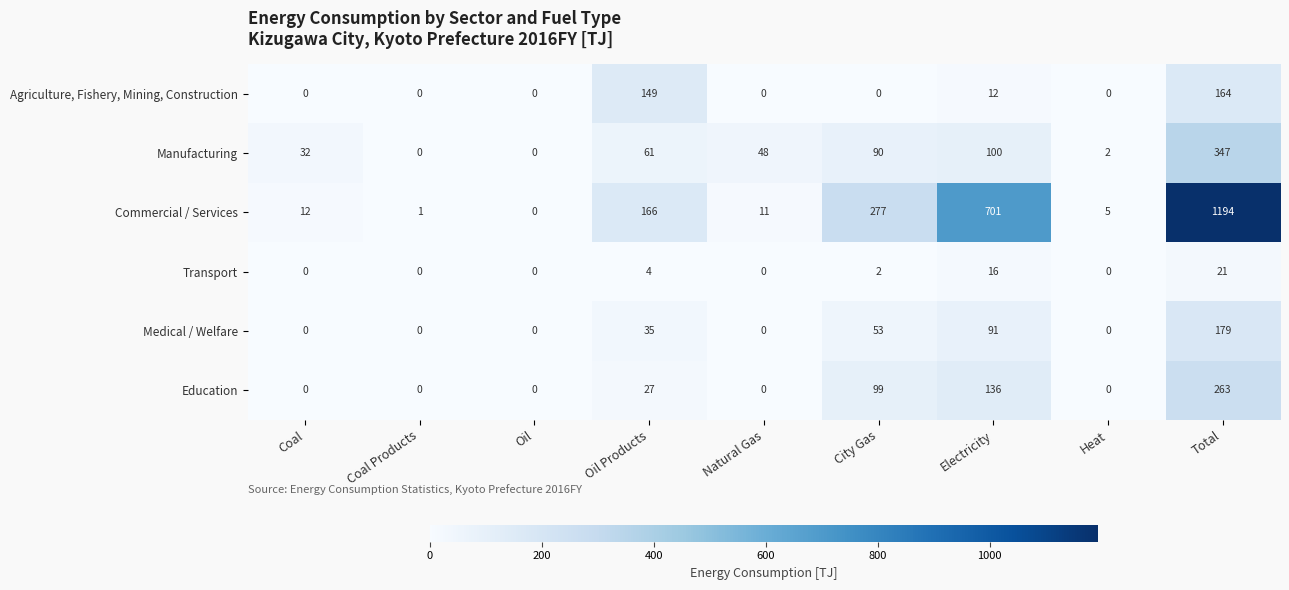

Rank the series at Oil Products from highest to lowest value.

Commercial / Services, Agriculture, Fishery, Mining, Construction, Manufacturing, Medical / Welfare, Education, Transport